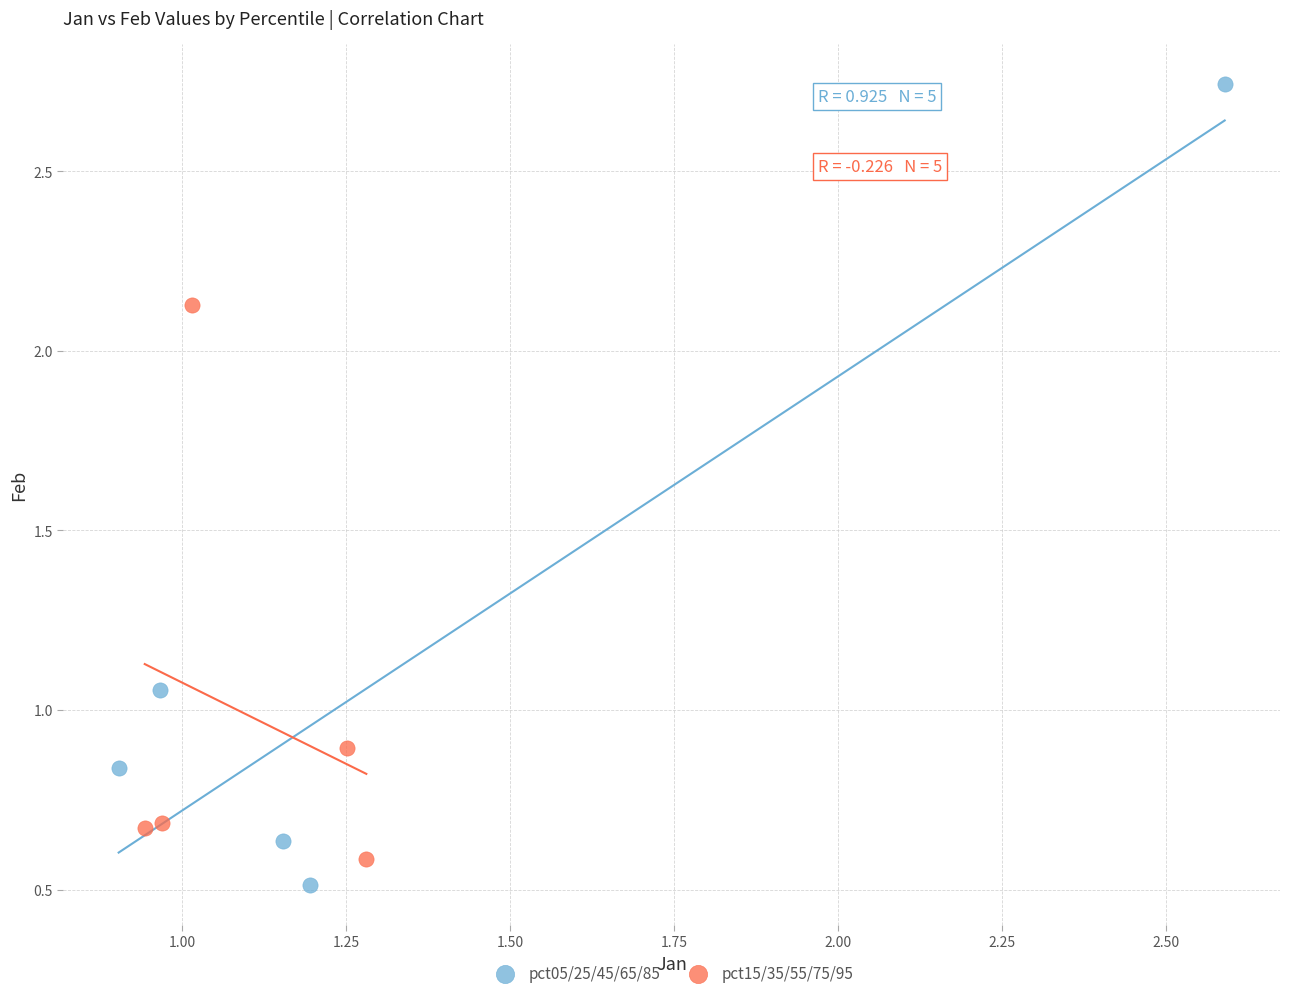

Which series reaches the maximum Y coordinate?

pct05/25/45/65/85